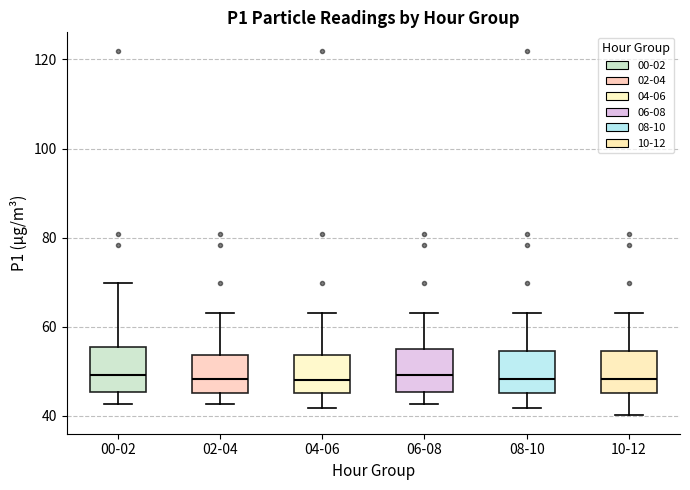

Where does the lower whisker of the box for 10-12 end on the y-axis? The values are not printed on the chart, so give them approximately, as read against the axis.

40